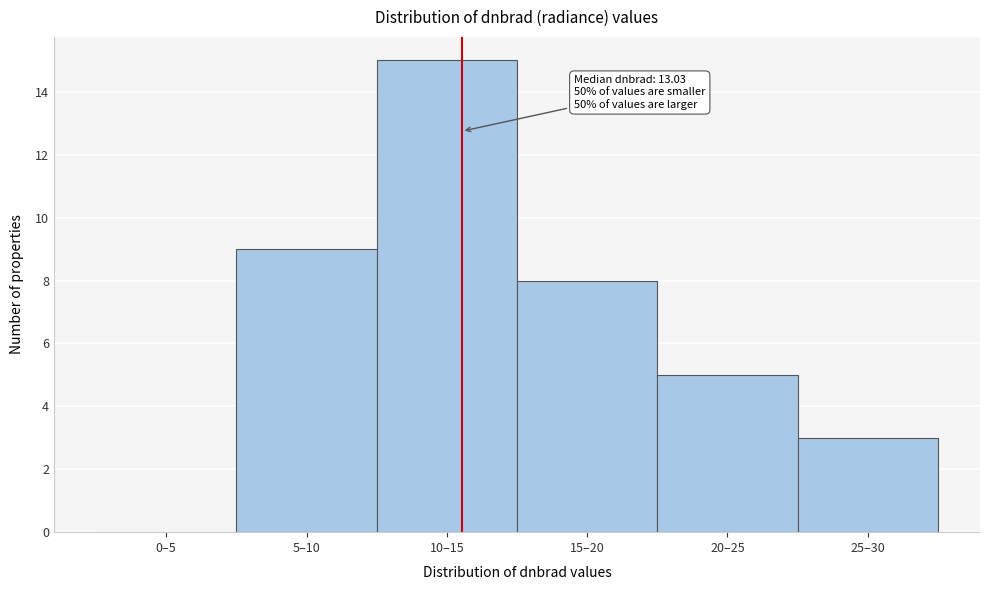

Reading right to left, list all the values displayed in this chart.

25–30=3	20–25=5	15–20=8	10–15=15	5–10=9	0–5=0